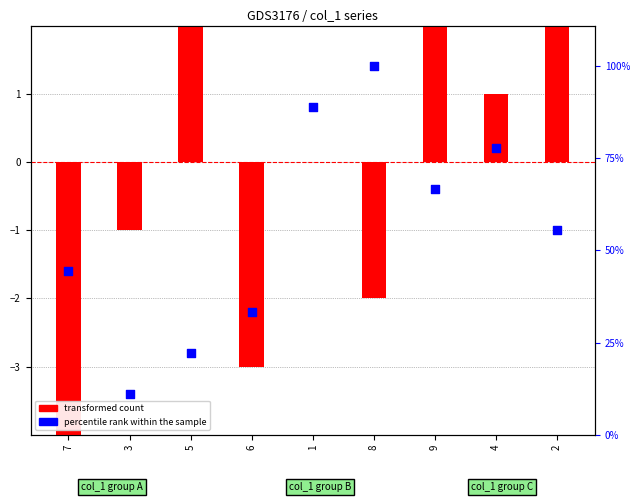

At how many categories does at least one series exceed 45?

5